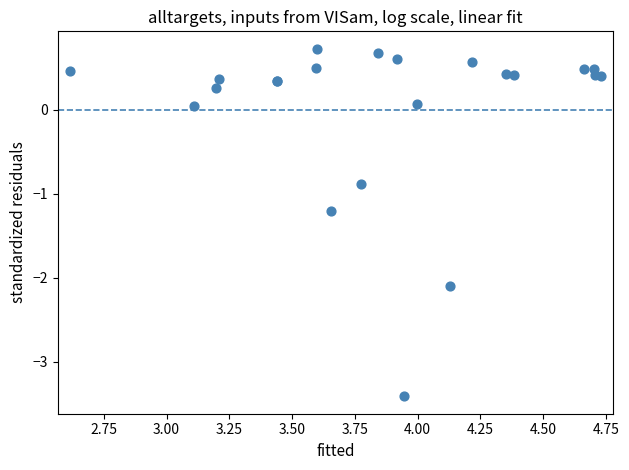

What Y value in the scatter plot is closest to -1?

-0.9